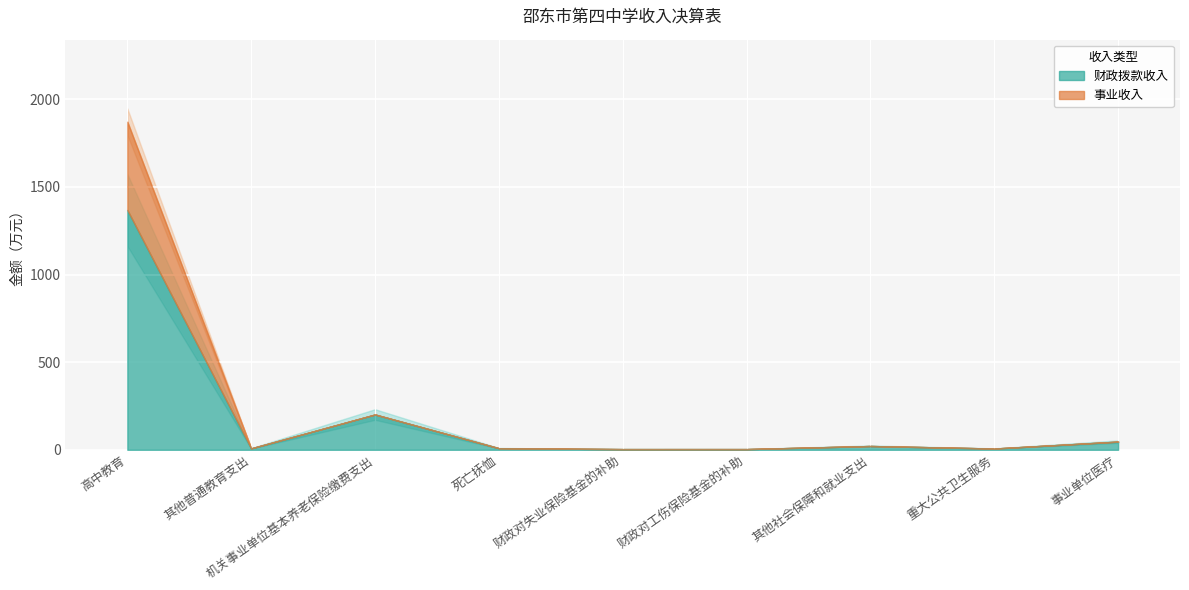

Which series has the widest spread of values?

财政拨款收入